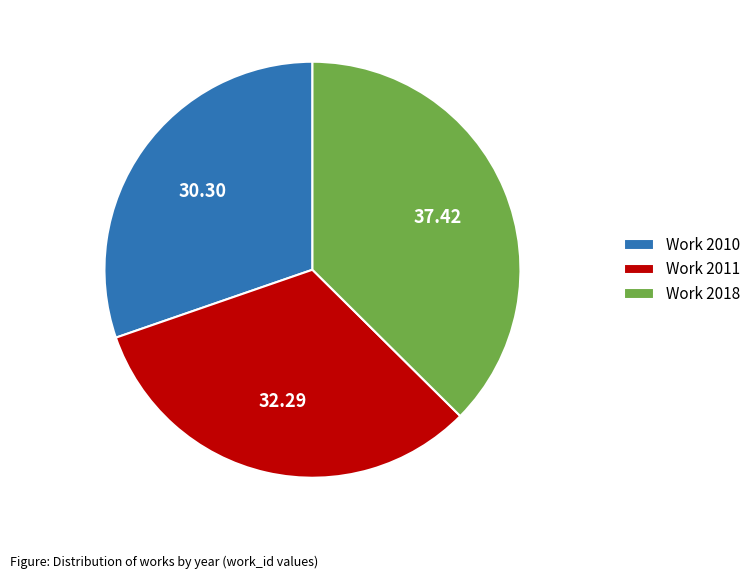

Rank the categories by value from highest to lowest.

Work 2018, Work 2011, Work 2010